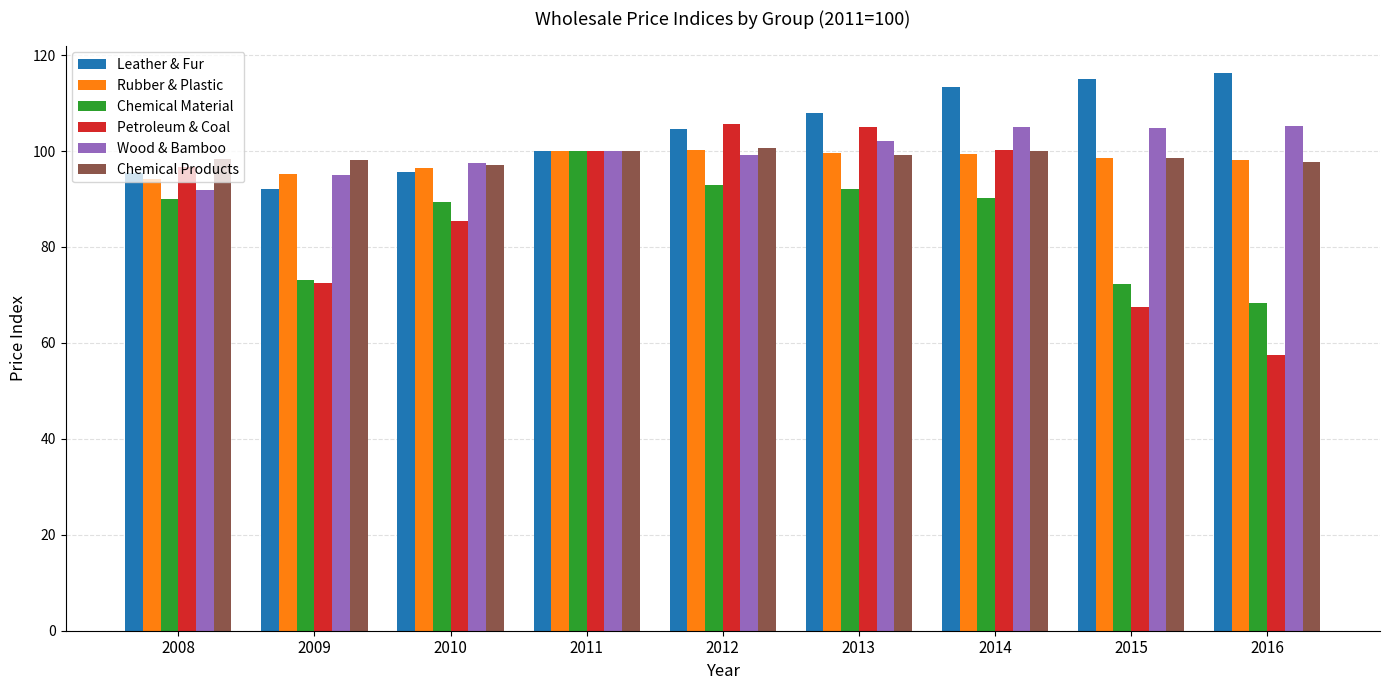

Which series has the widest spread of values?

Petroleum & Coal